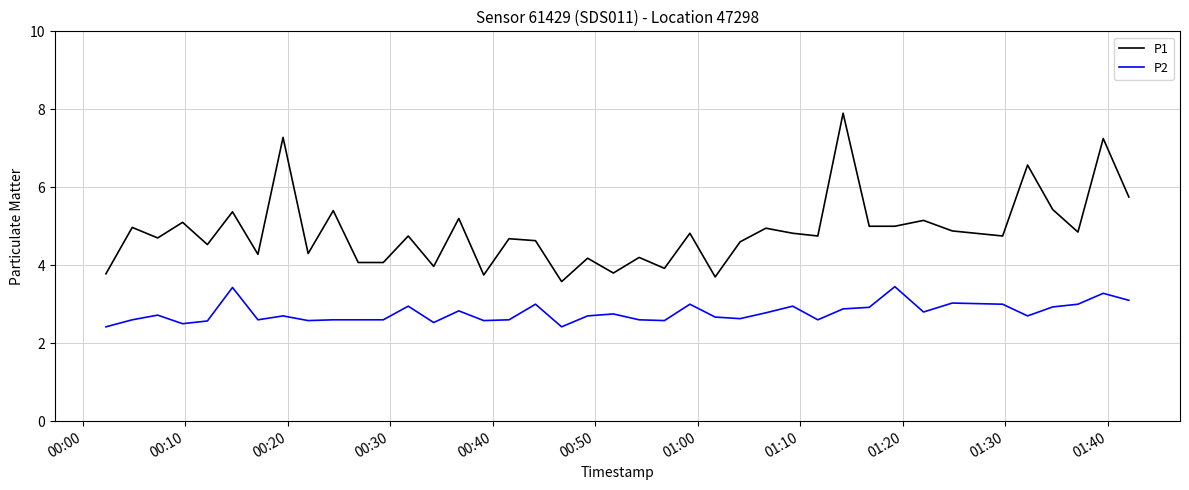

How many interior local peaks does the P1 series have?

16